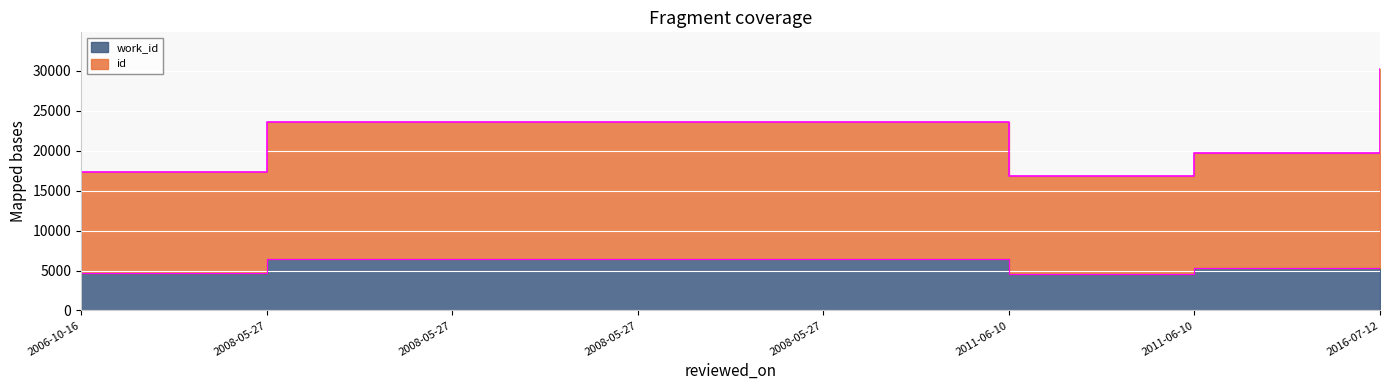

How many distinct data groups are displayed?

2